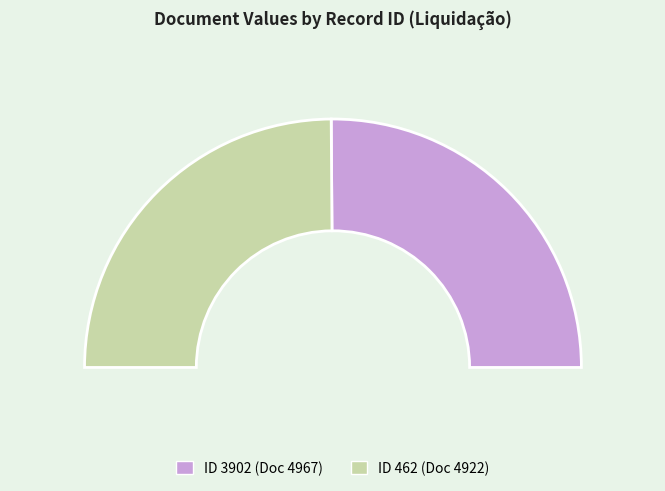

Rank the categories by value from lowest to highest.

462, 3902